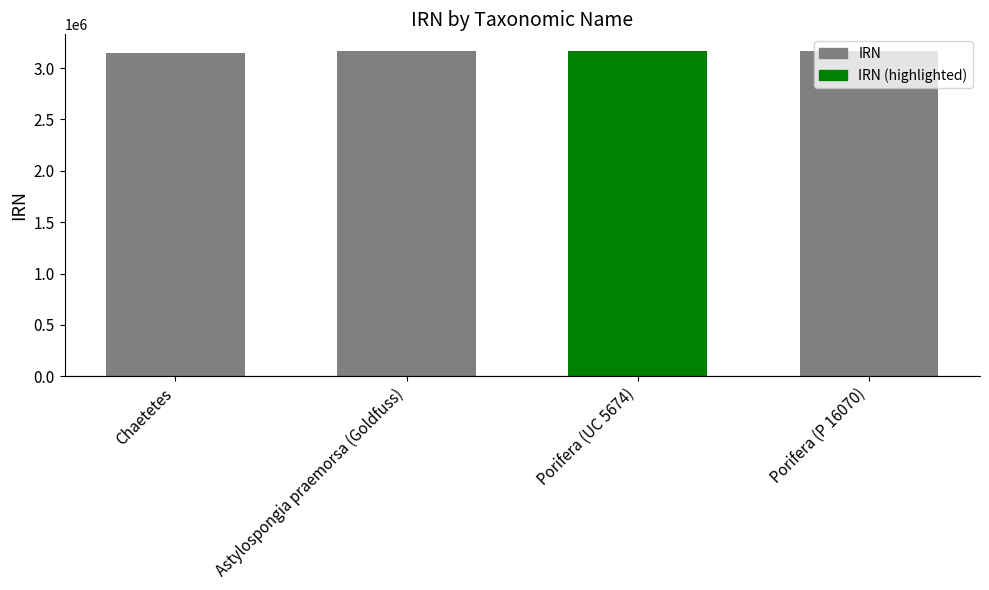

What is the smallest value displayed?

3143904